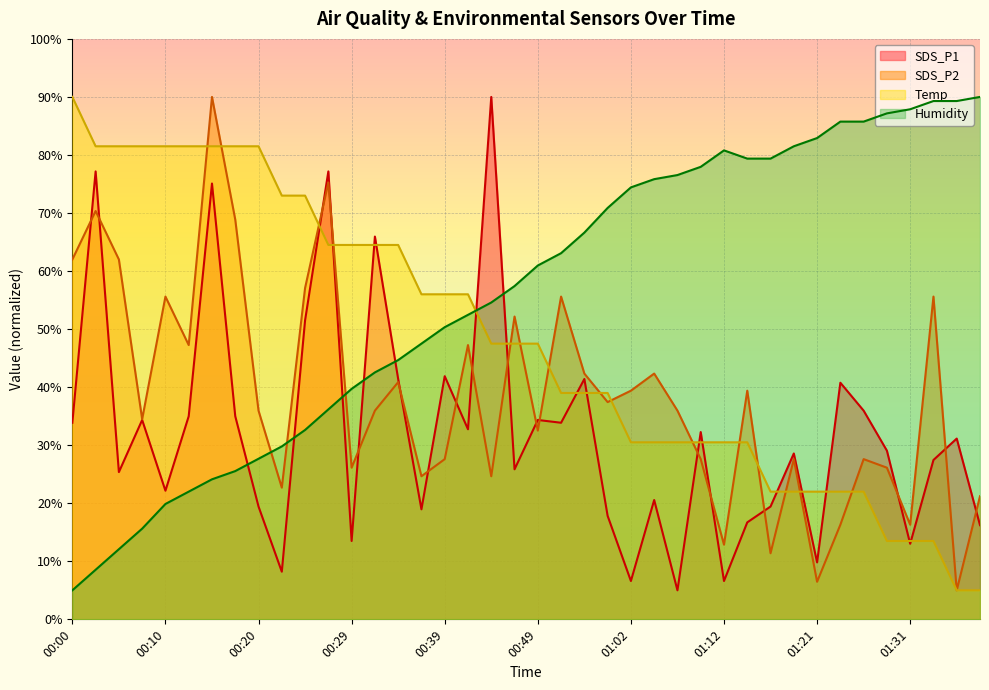

What are all the series names shown in the legend?

SDS_P1, SDS_P2, Temp, Humidity